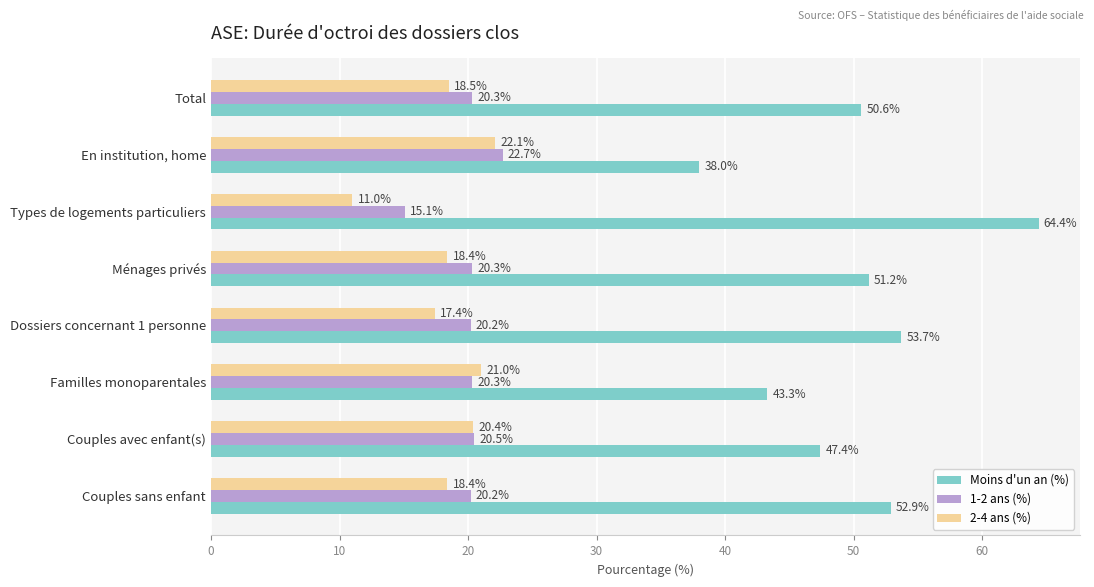

Is it true that 2-4 ans (%) equals 17.4 at Dossiers concernant 1 personne?

True